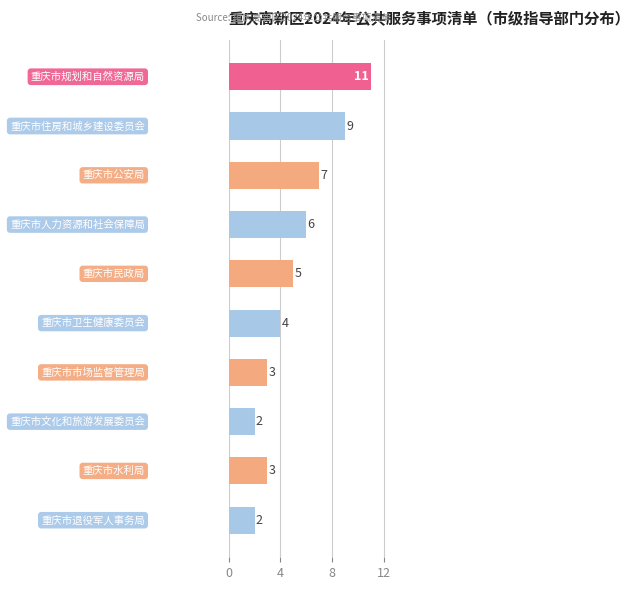

How many values are below 5?

5